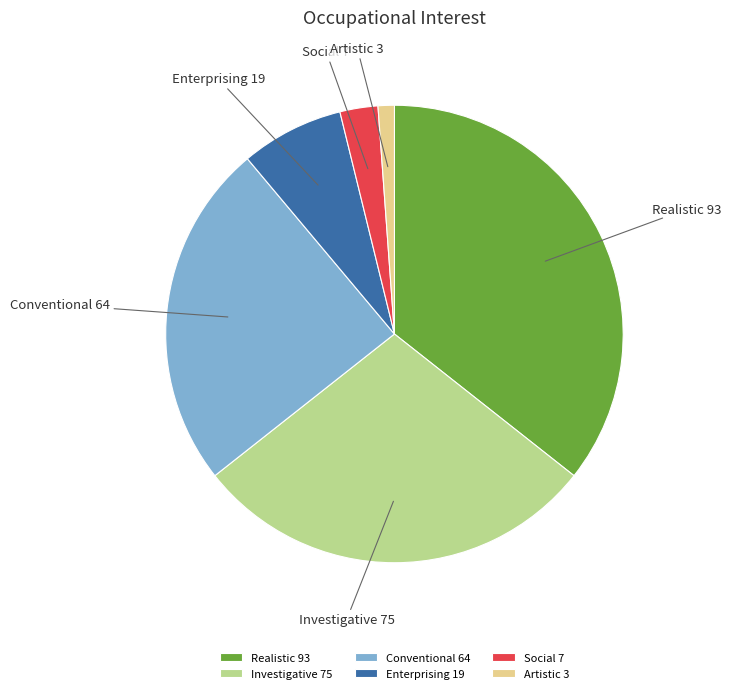

The Enterprising slice represents 20% of the pie. True or false?

False